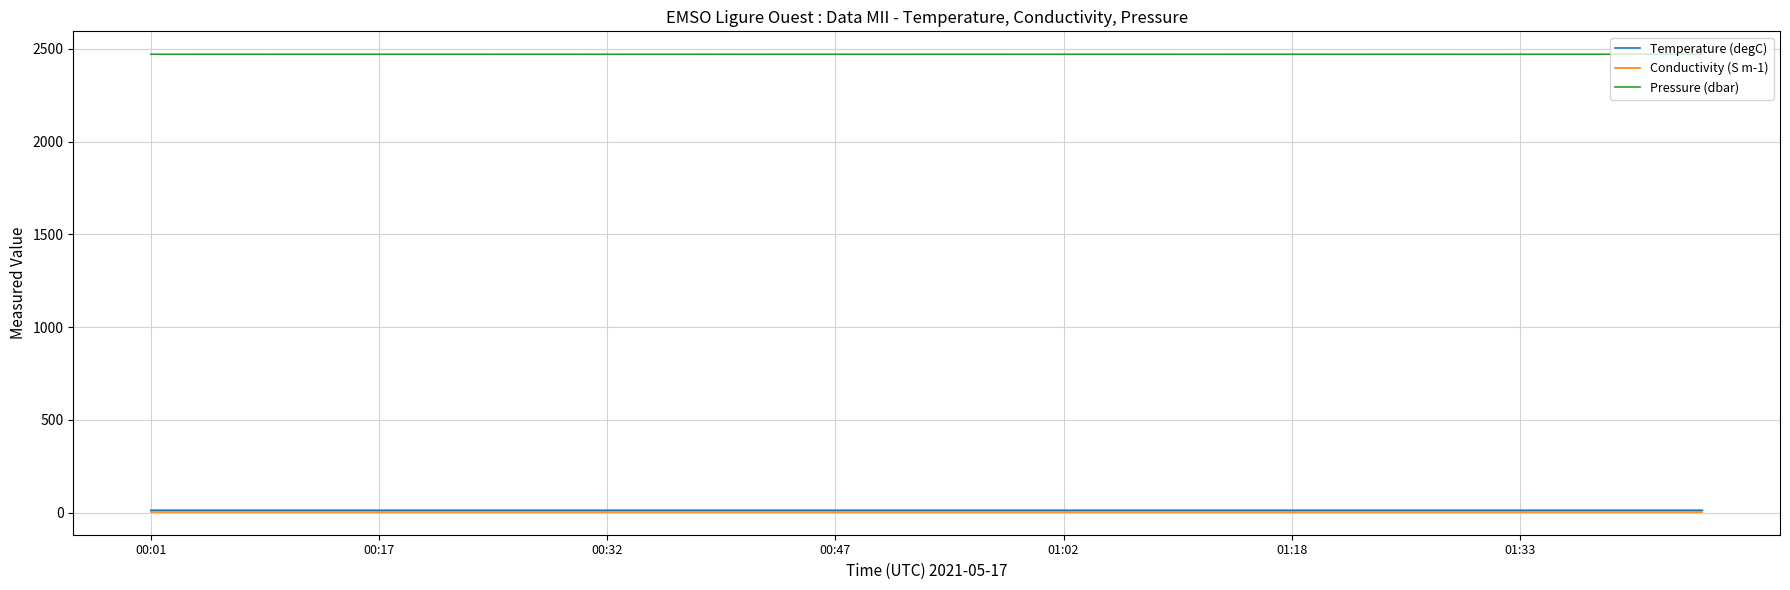

True or false: Temperature (degC) and Pressure (dbar) intersect in this chart.

False